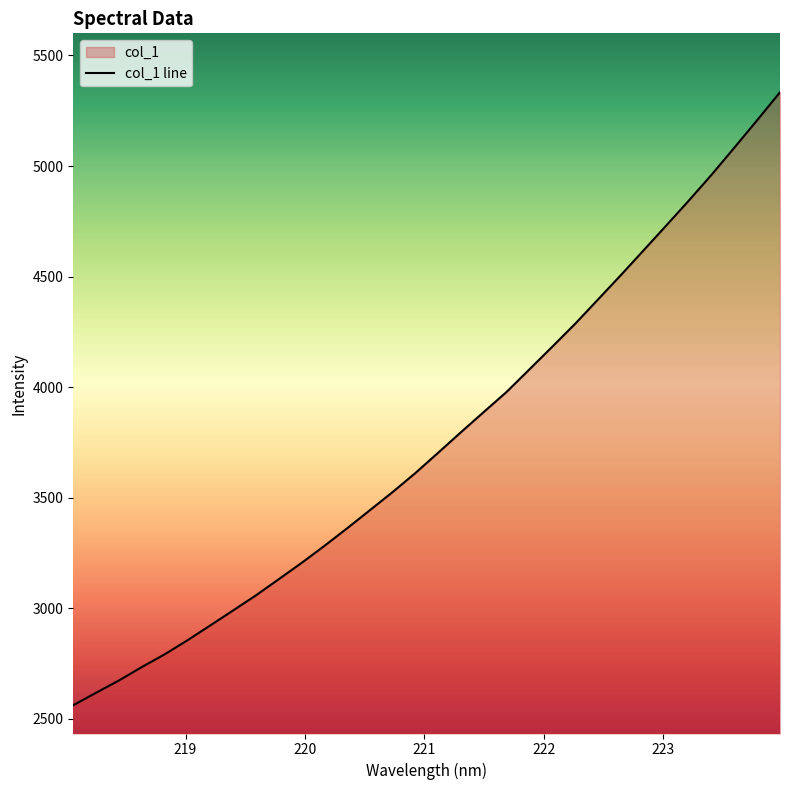

Count the number of values greater than 3703.

16